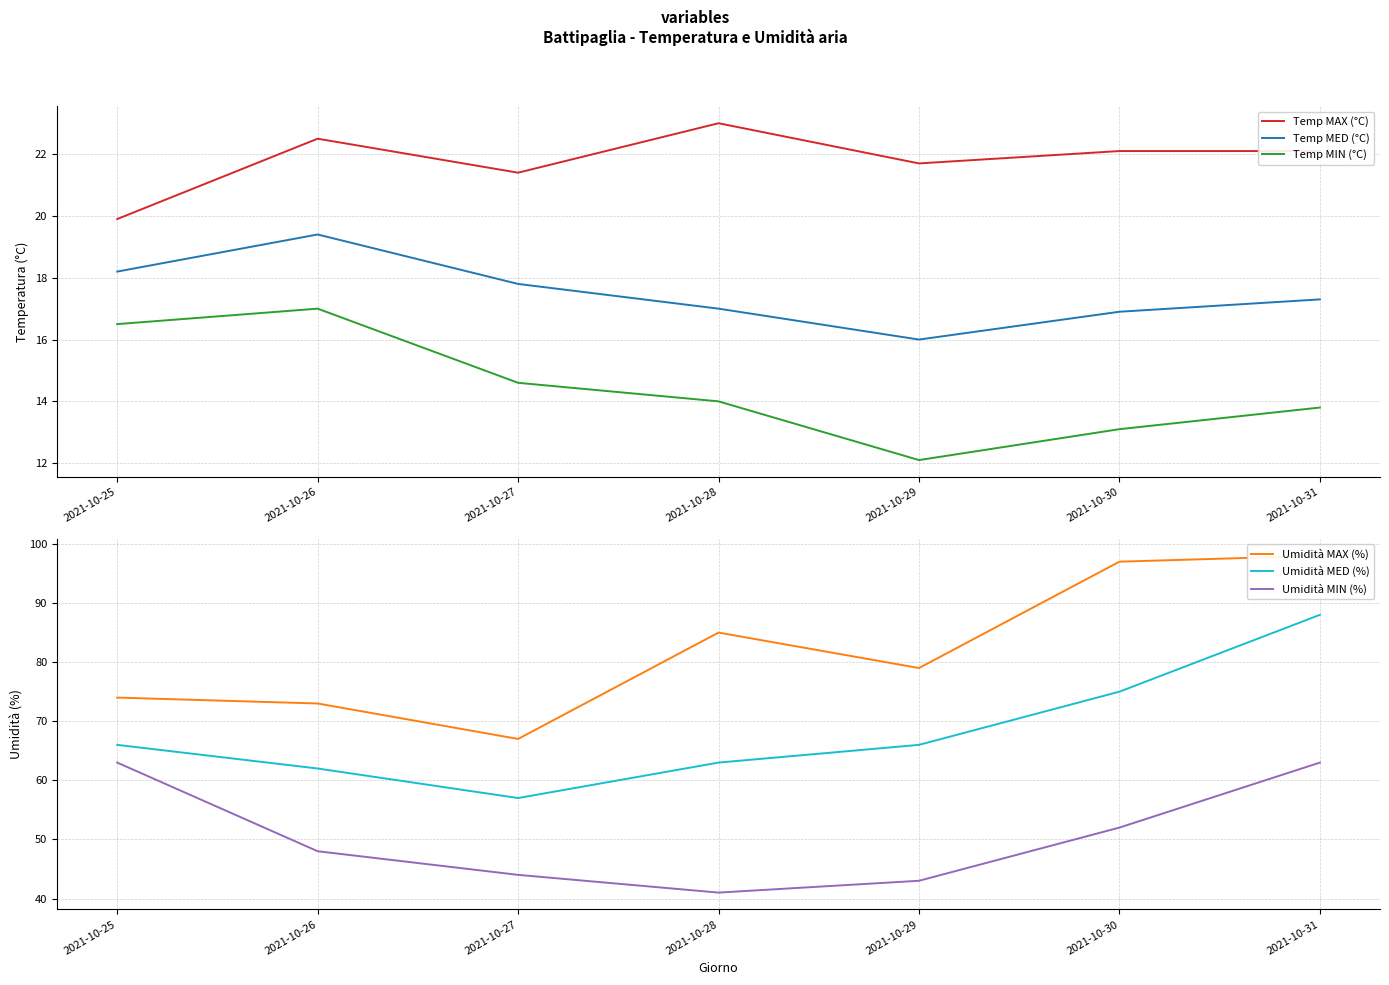

True or false: Umidità MED (%) and Umidità MIN (%) cross at least once.

False